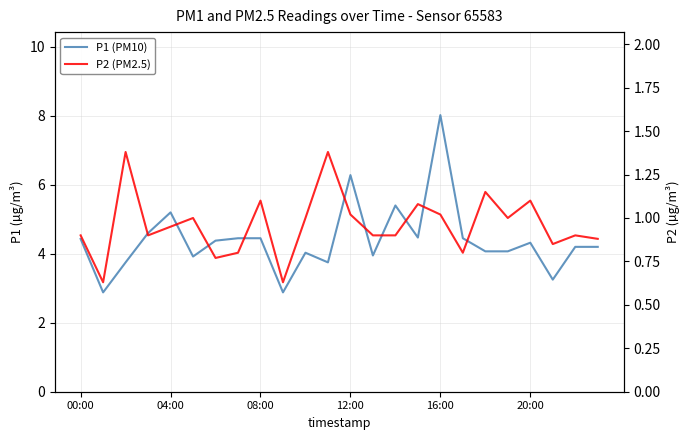

True or false: P2 (PM2.5) and P1 (PM10) intersect in this chart.

False